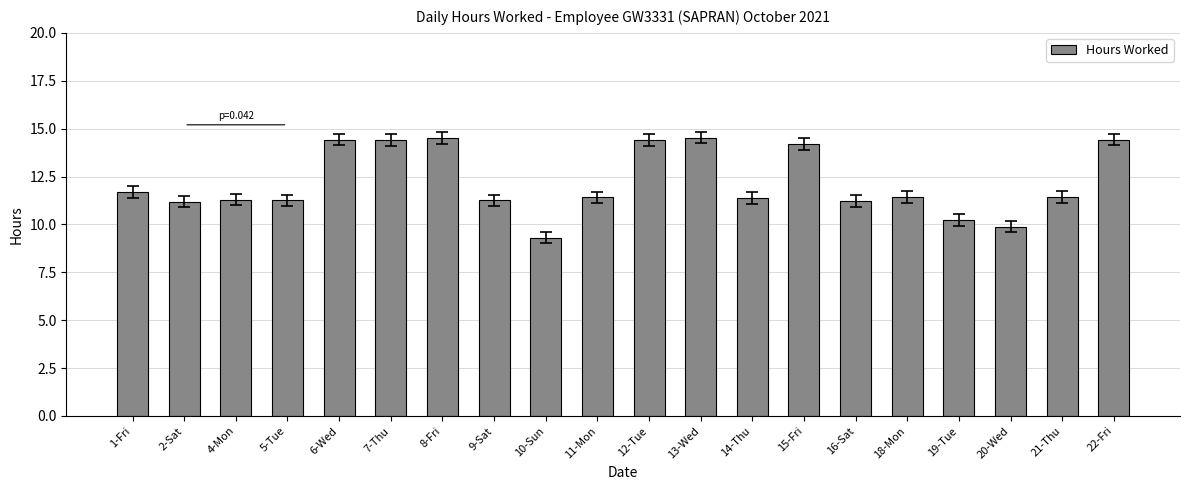

Are the bars grouped side by side (vs. stacked)?

No